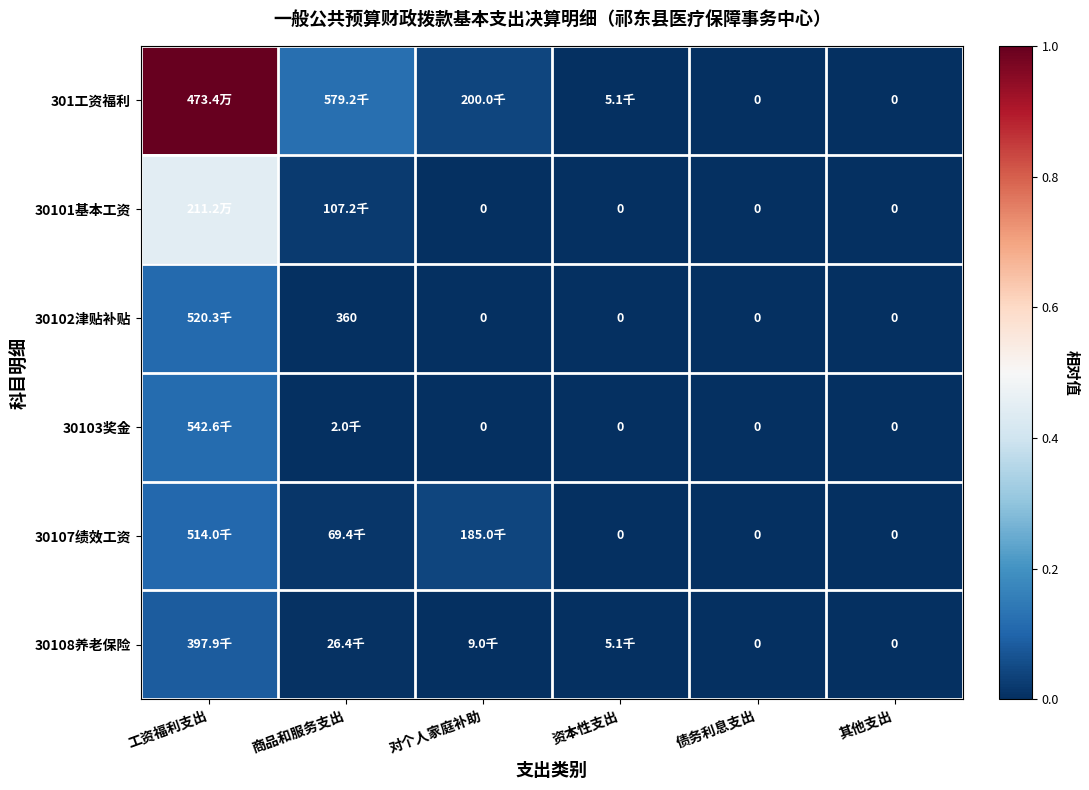

What is the difference between the maximum and minimum values in the 301工资福利 series?

1.0